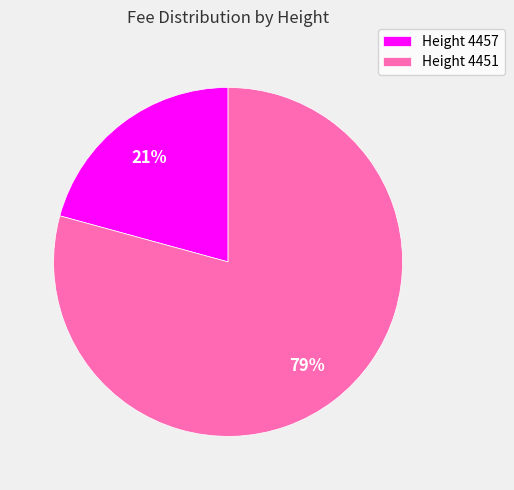

To the nearest percent, what percentage of the pie is Height 4451?

79%